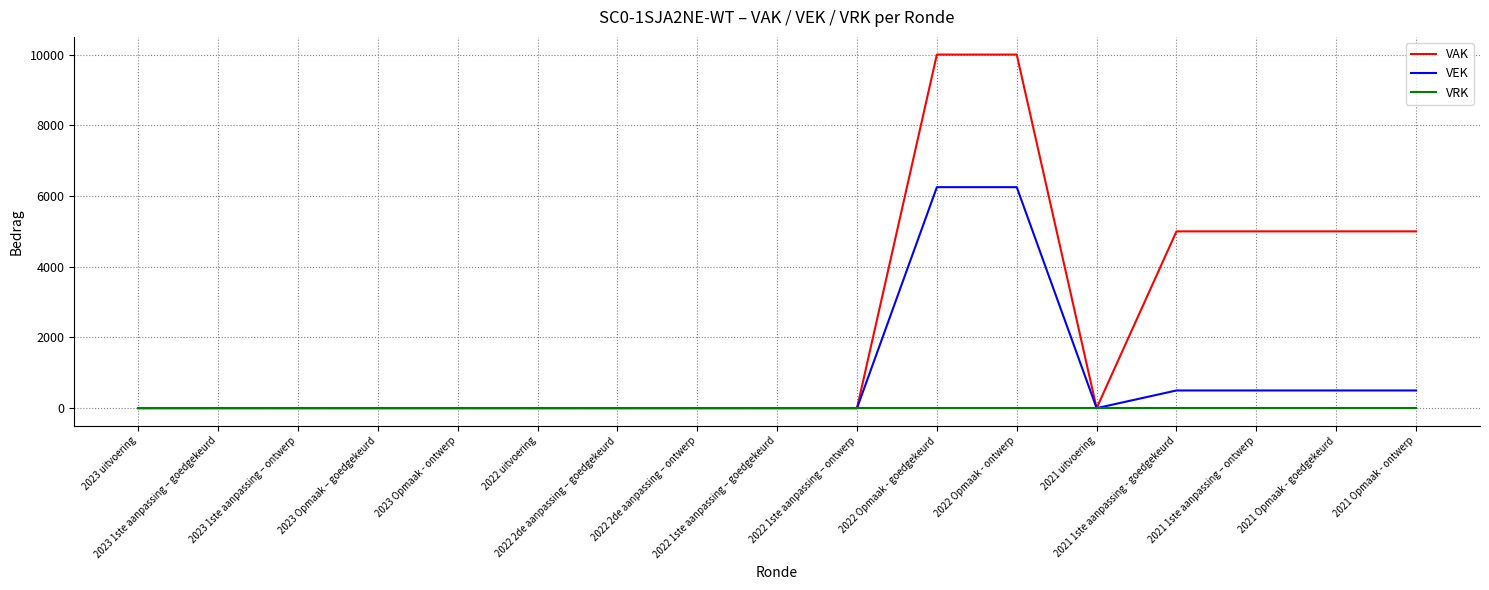

Which series has the widest spread of values?

VAK